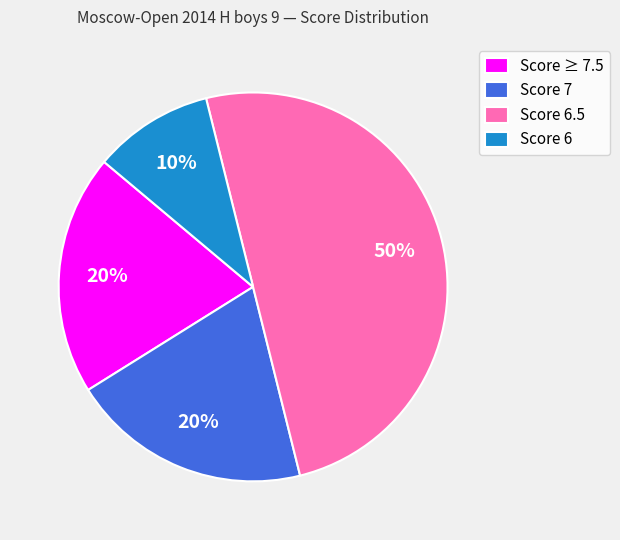

Does Score 6 represent more than half of the total?

No